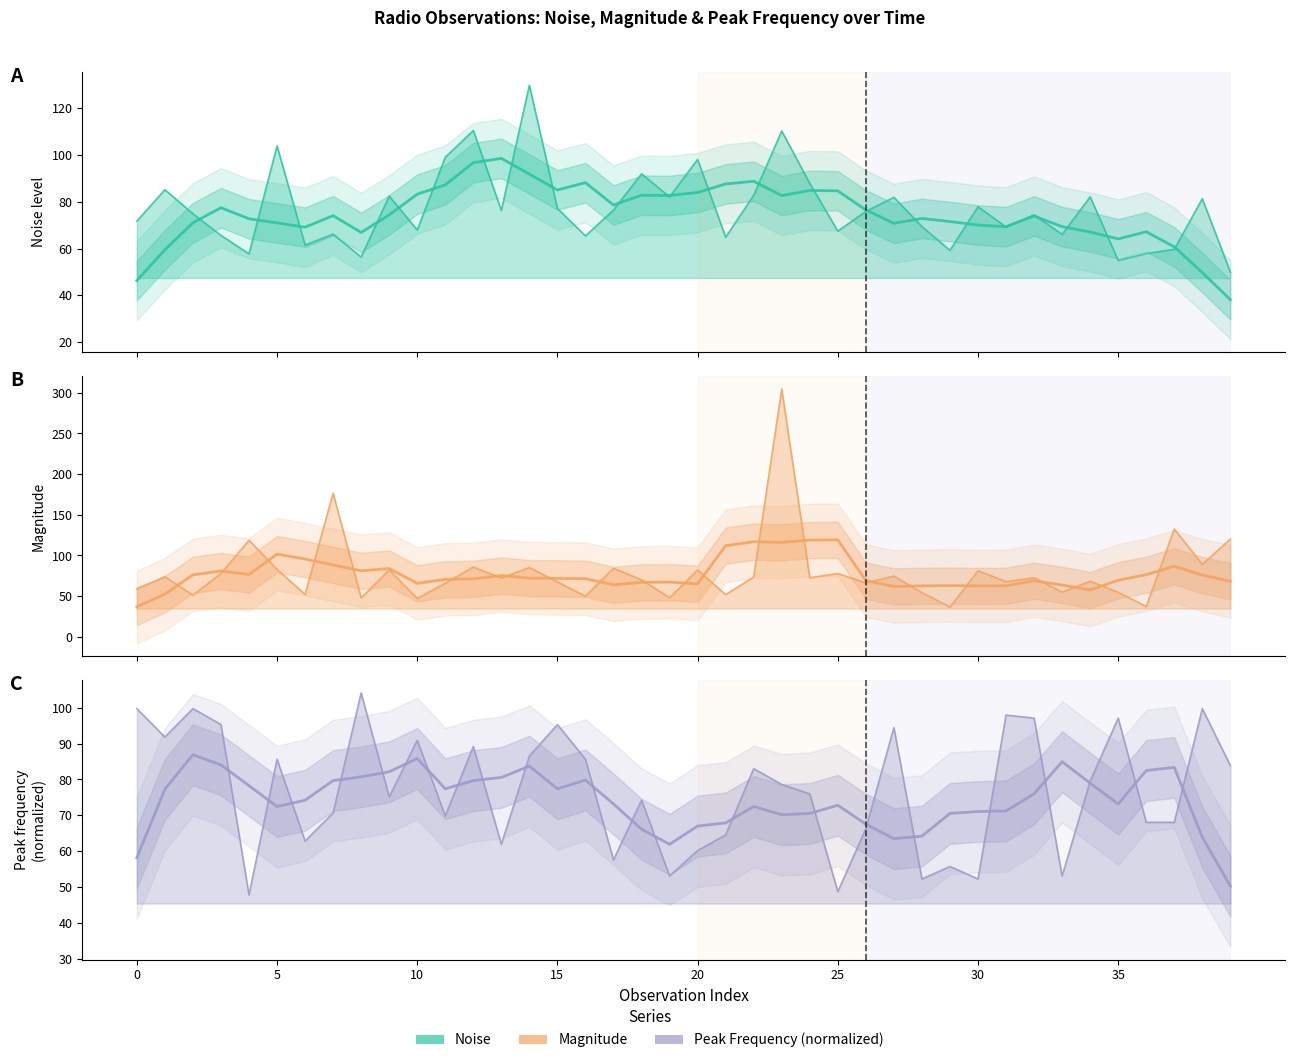

What is the label of the 28th point from the right?

12